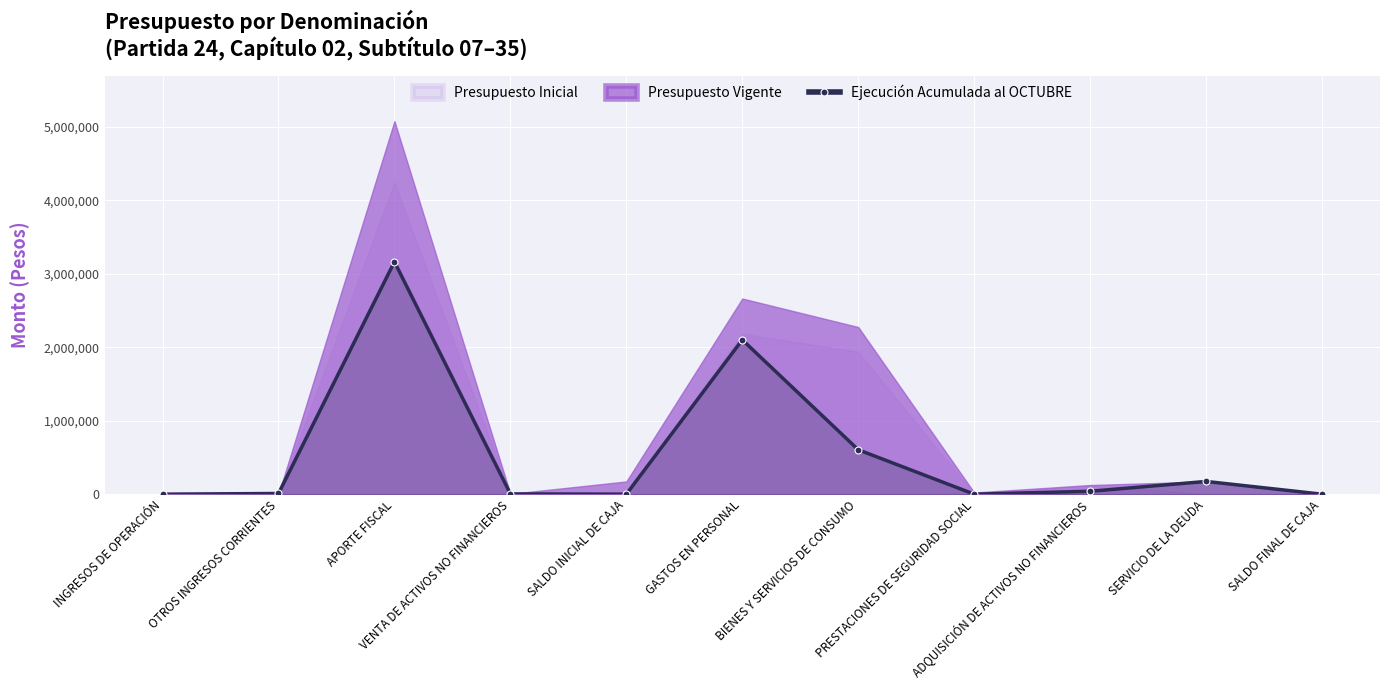

Reading left to right, list all the values displayed in this chart.

INGRESOS DE OPERACIÓN=0	OTROS INGRESOS CORRIENTES=9378	APORTE FISCAL=3162656	VENTA DE ACTIVOS NO FINANCIEROS=3736	SALDO INICIAL DE CAJA=0	GASTOS EN PERSONAL=2100580	BIENES Y SERVICIOS DE CONSUMO=604633	PRESTACIONES DE SEGURIDAD SOCIAL=0	ADQUISICIÓN DE ACTIVOS NO FINANCIEROS=39290	SERVICIO DE LA DEUDA=173392	SALDO FINAL DE CAJA=0